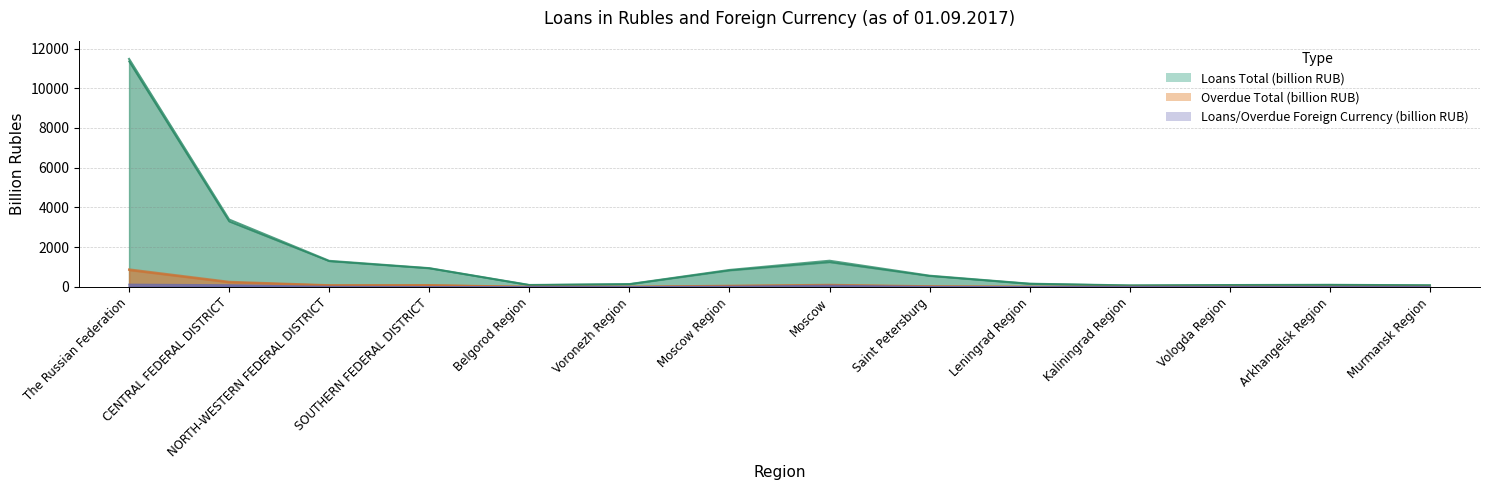

How many data points in loans_total are less than 564?

7